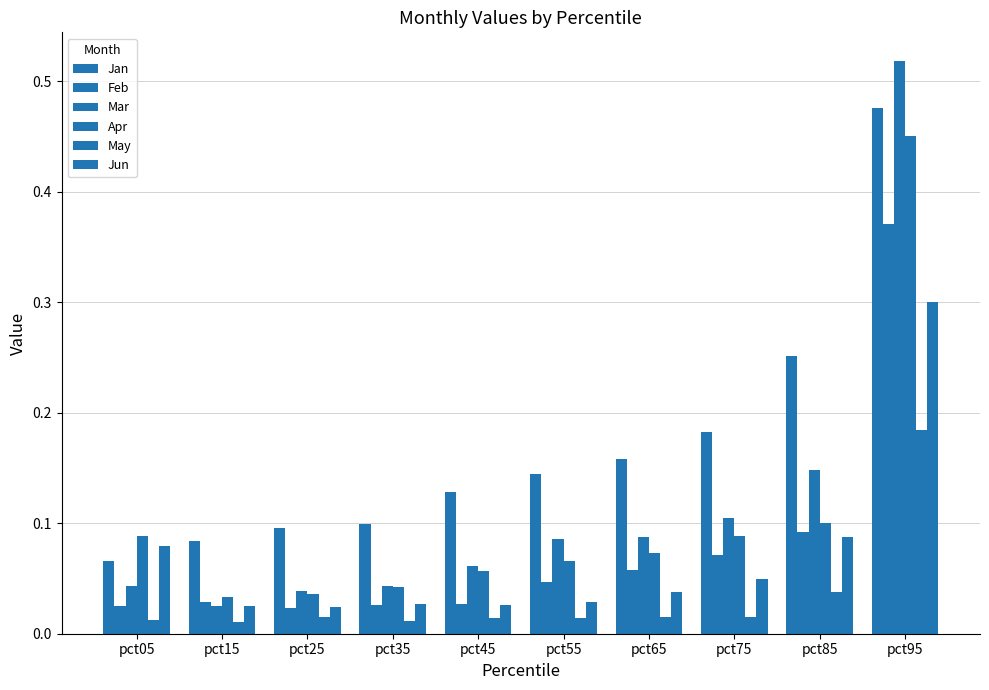

Is the value of May at pct05 greater than the value of Mar at pct35?

No